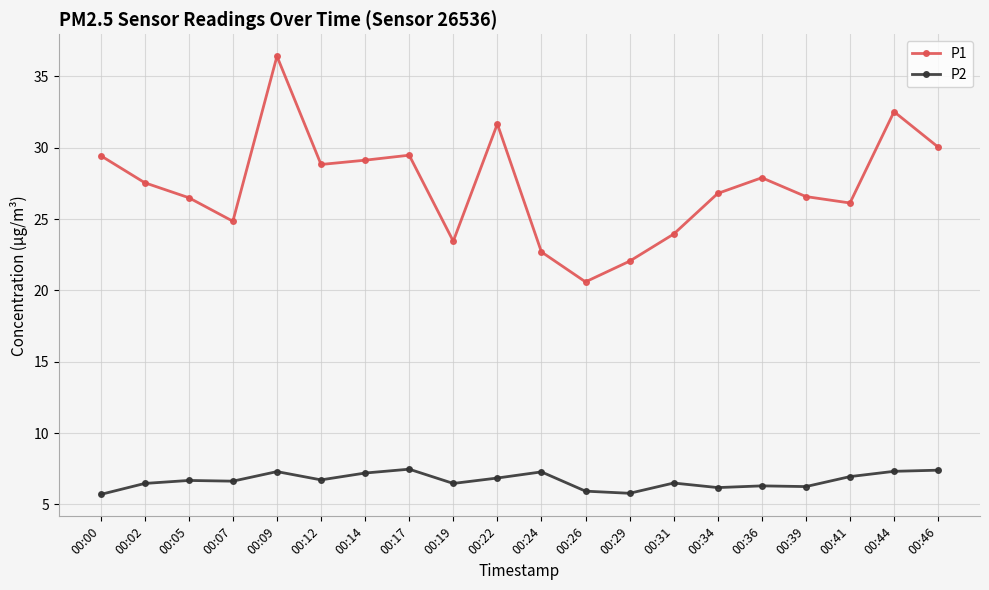

At which label is P1 closest to 28?

00:36